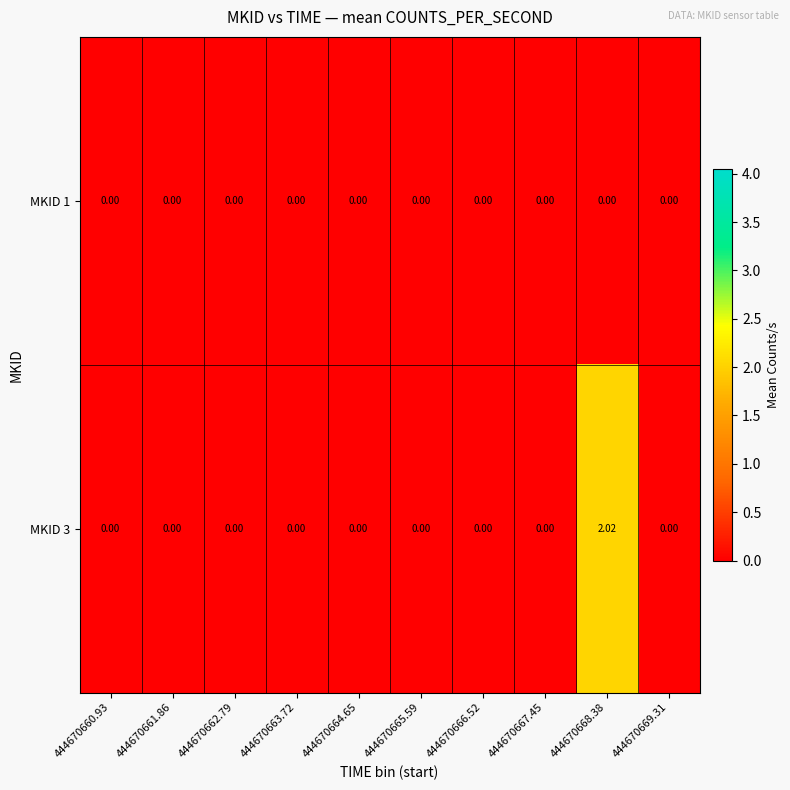

Which series has the widest spread of values?

MKID 3